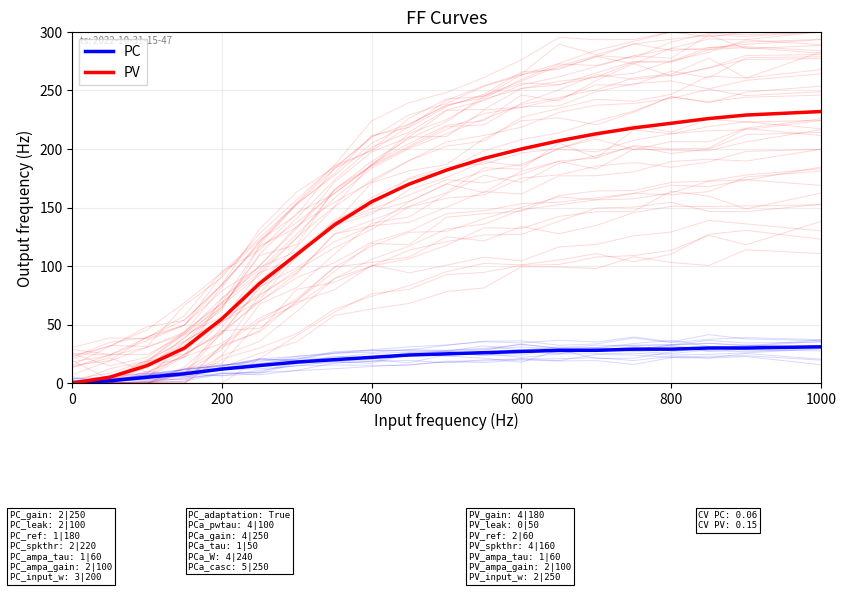

What is the value of the PV point at the 20th from the left?

232